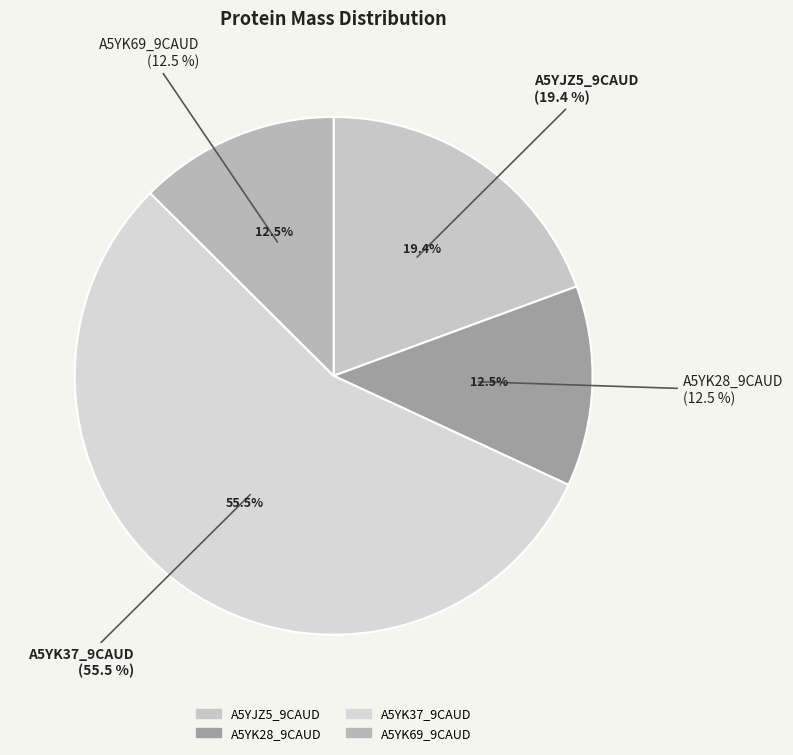

What percentage is NOT represented by A5YK37_9CAUD?

44.5%